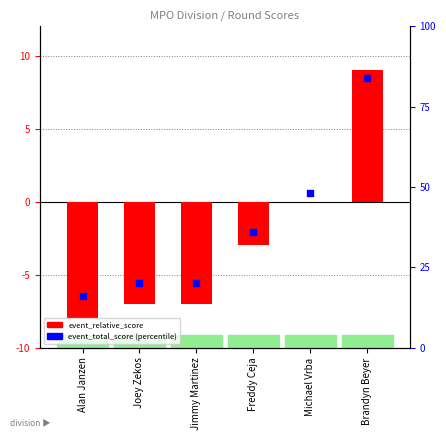

Which series has the largest Y range (max minus min)?

event_total_score